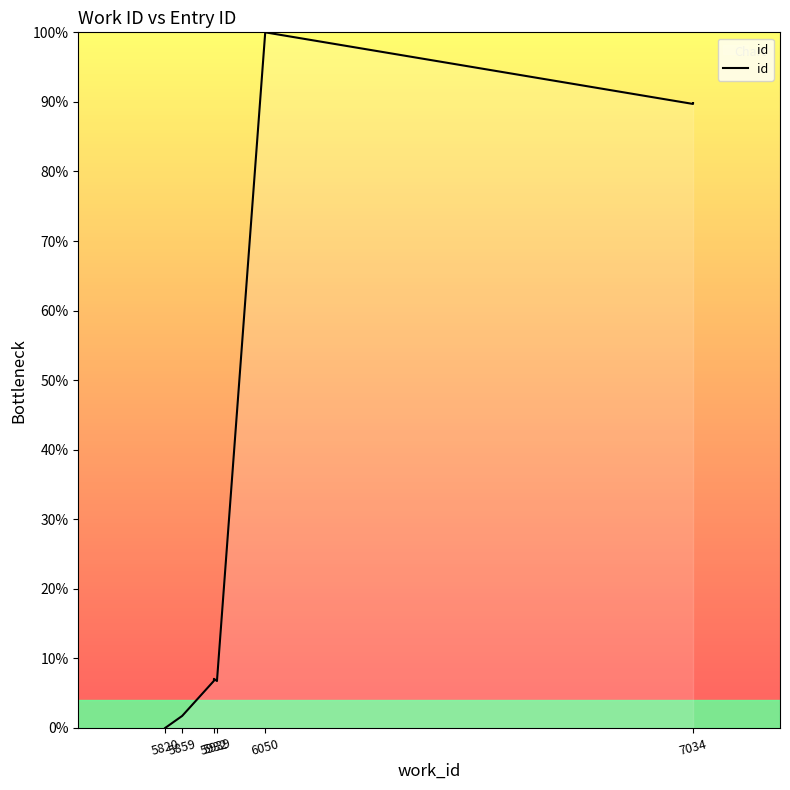

Does the chart display data point markers on the line(s)?

No